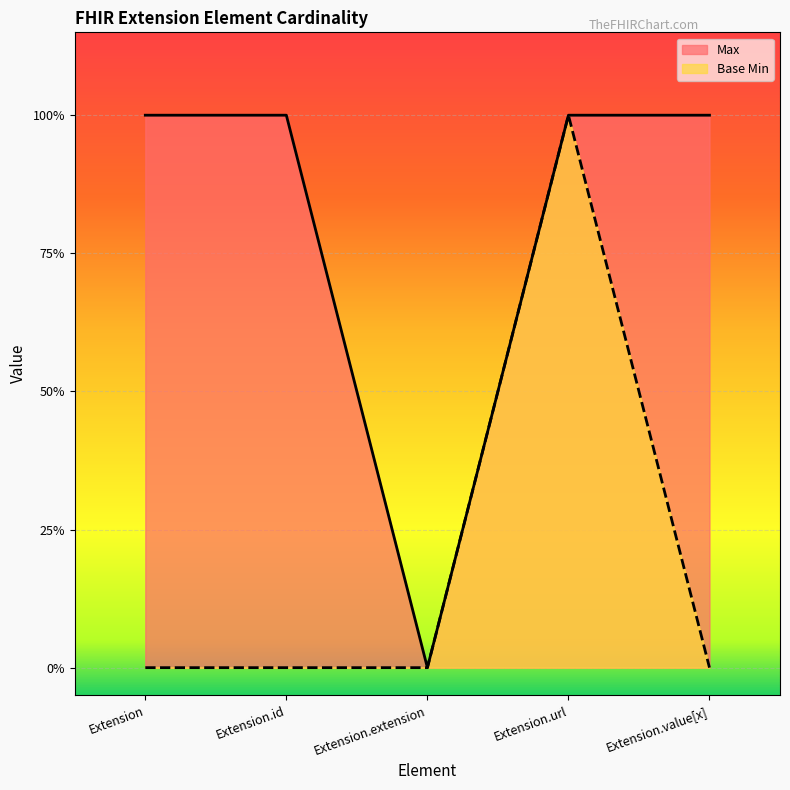

At which category is the sum across all series the highest?

Extension.url